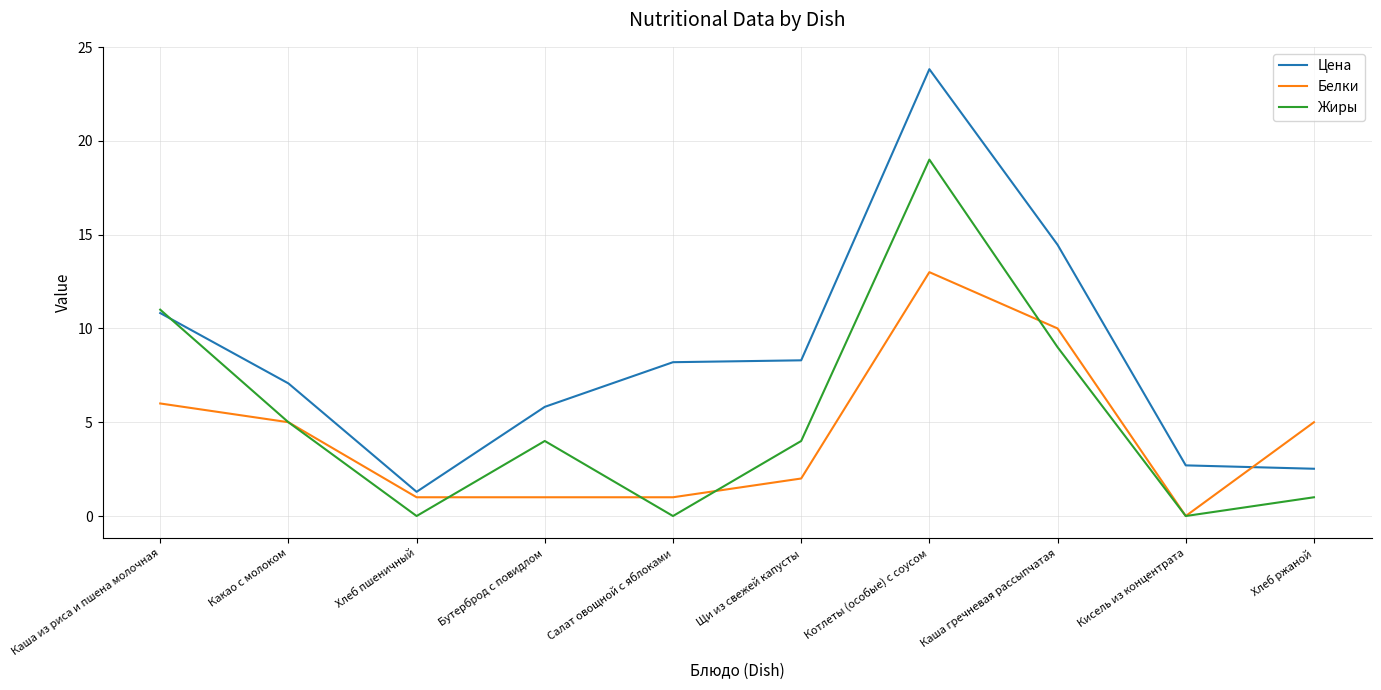

What is the average value of the Цена series?

8.5